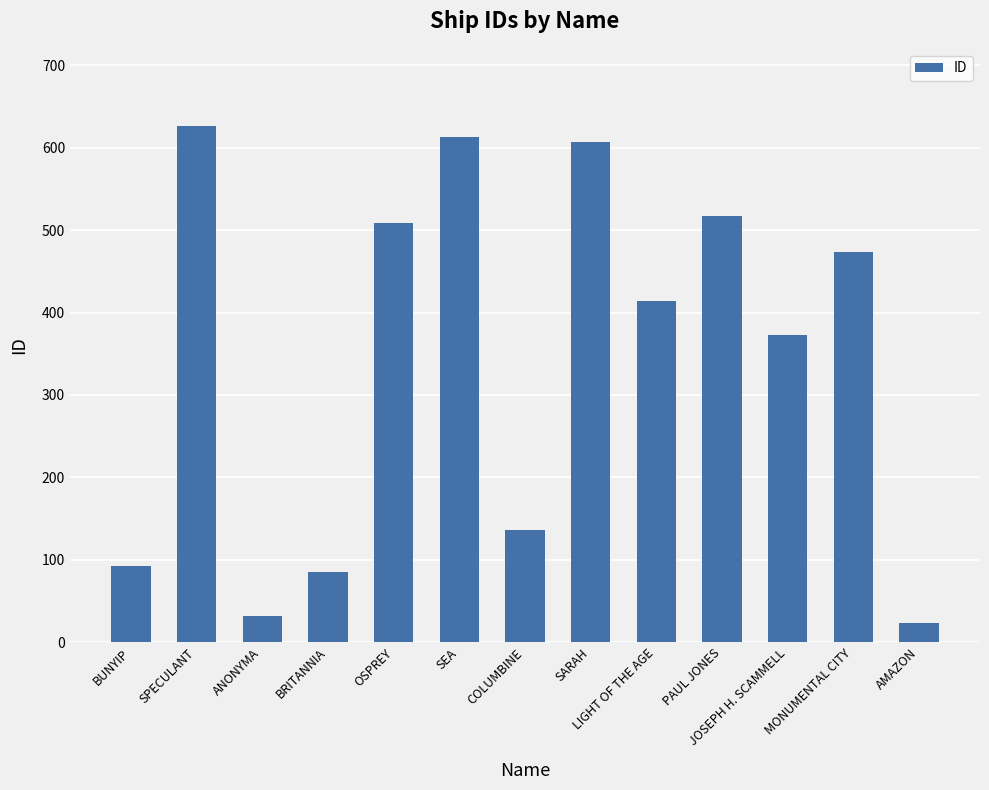

Reading right to left, list all the values displayed in this chart.

AMAZON=23	MONUMENTAL CITY=473	JOSEPH H. SCAMMELL=373	PAUL JONES=517	LIGHT OF THE AGE=414	SARAH=607	COLUMBINE=136	SEA=613	OSPREY=508	BRITANNIA=85	ANONYMA=32	SPECULANT=626	BUNYIP=92